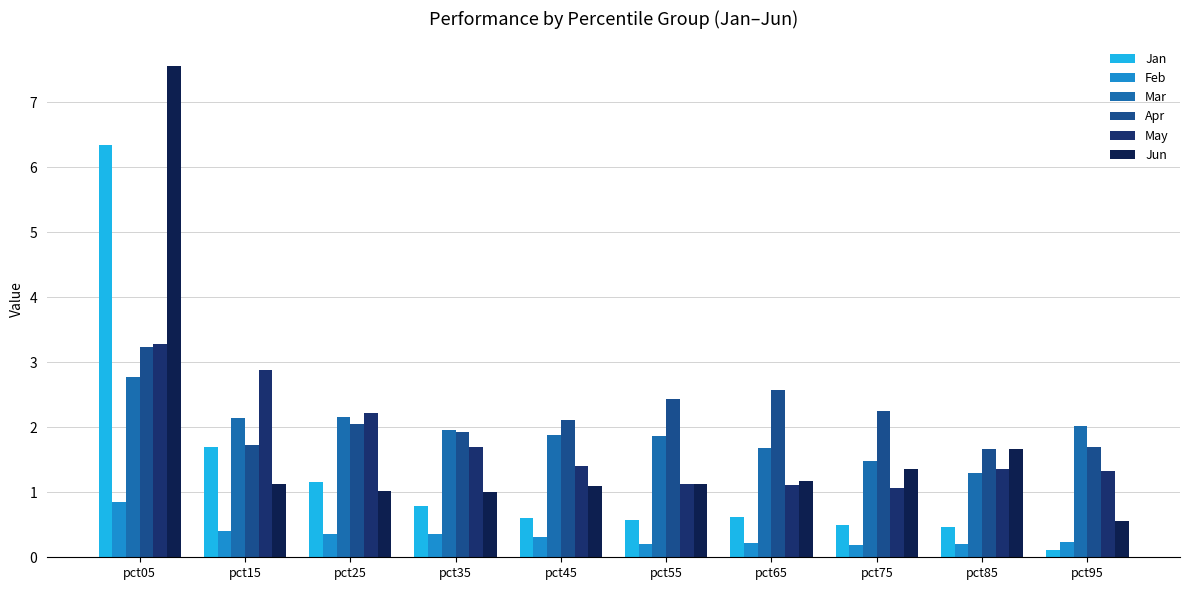

Read the May value at pct35.

1.7